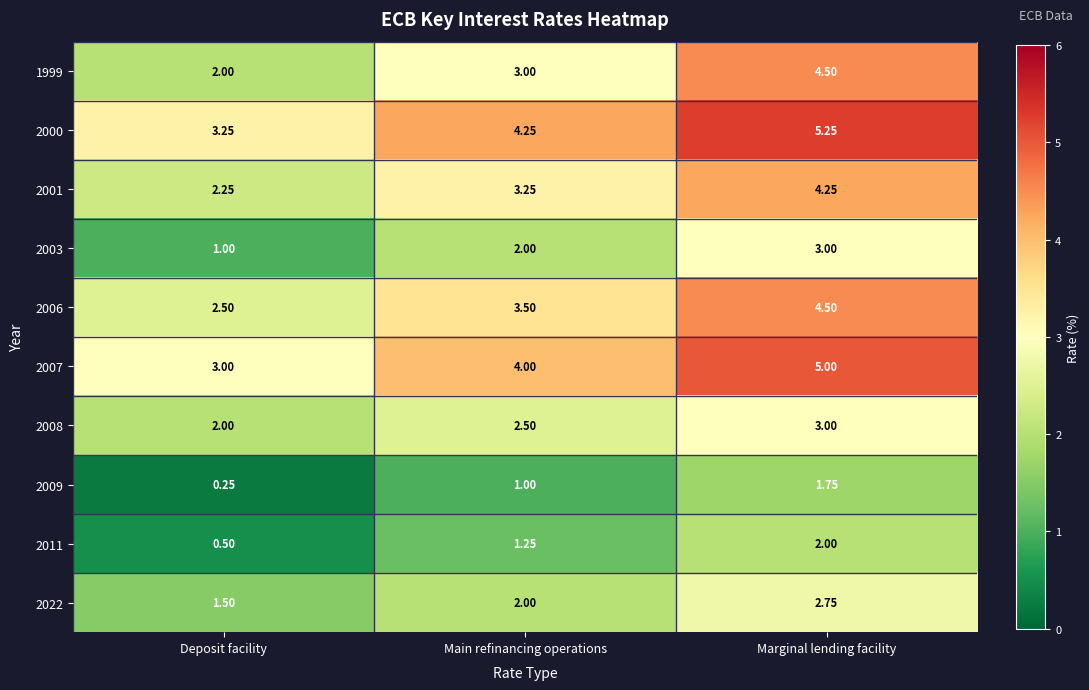

Where does the 2006 series first go above 3?

Main refinancing operations